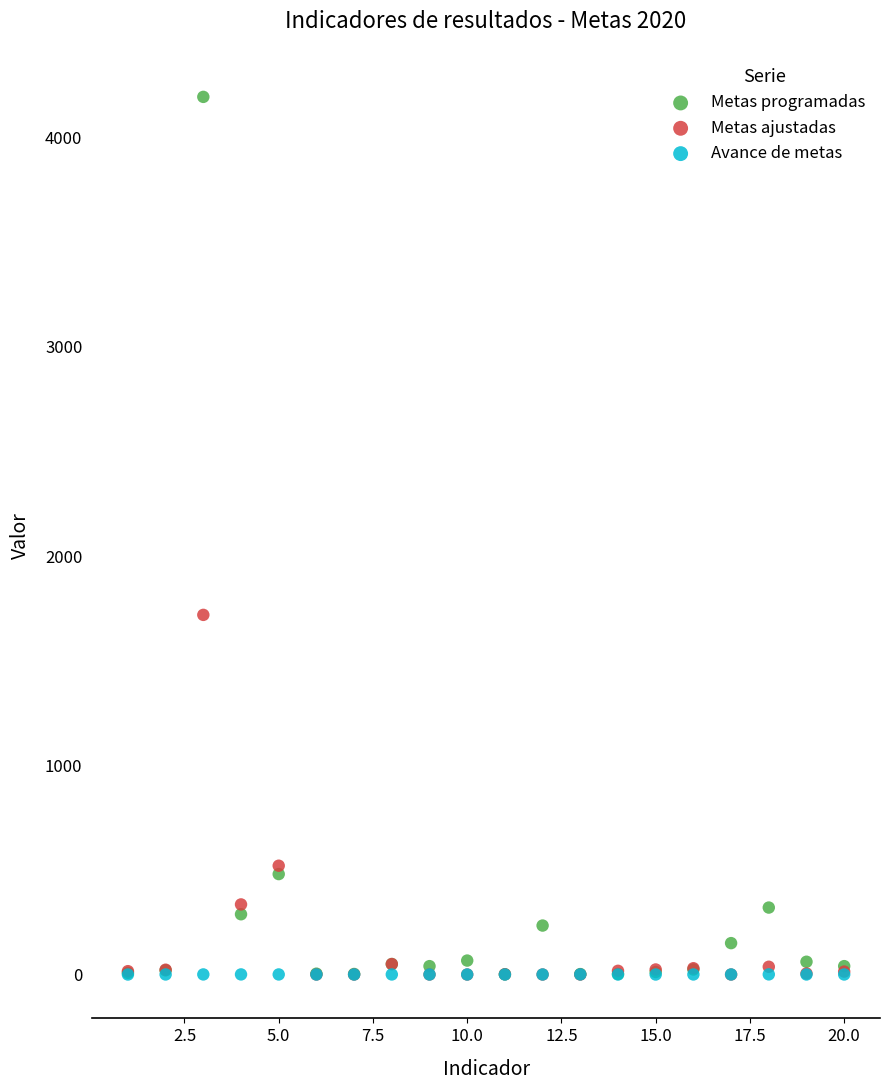

In the Metas programadas series, what Y value is closest to 2098?

480.0